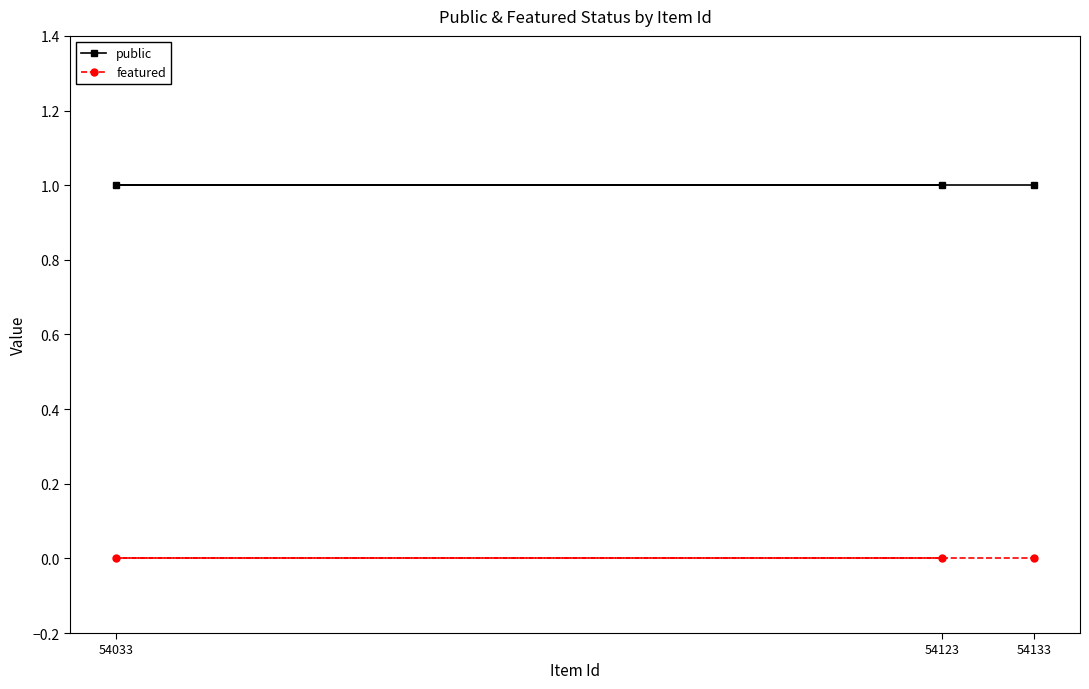

What are all the series names shown in the legend?

public, featured